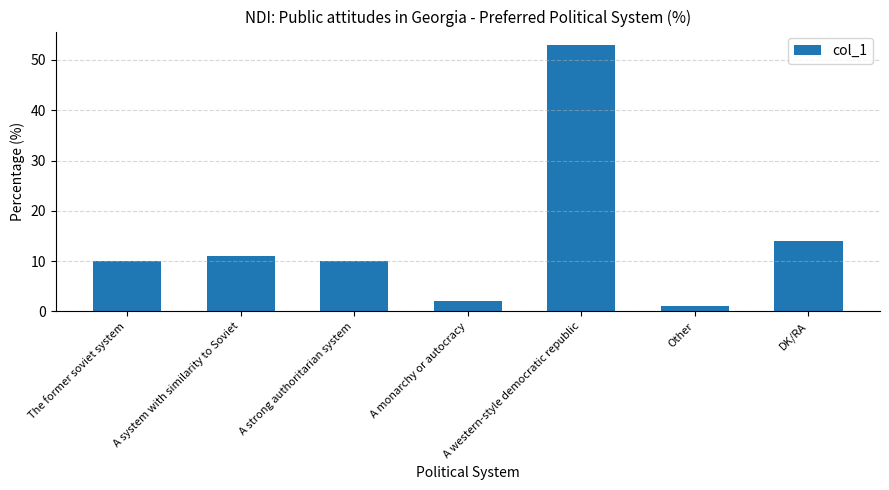

What is the sum of all values?

101